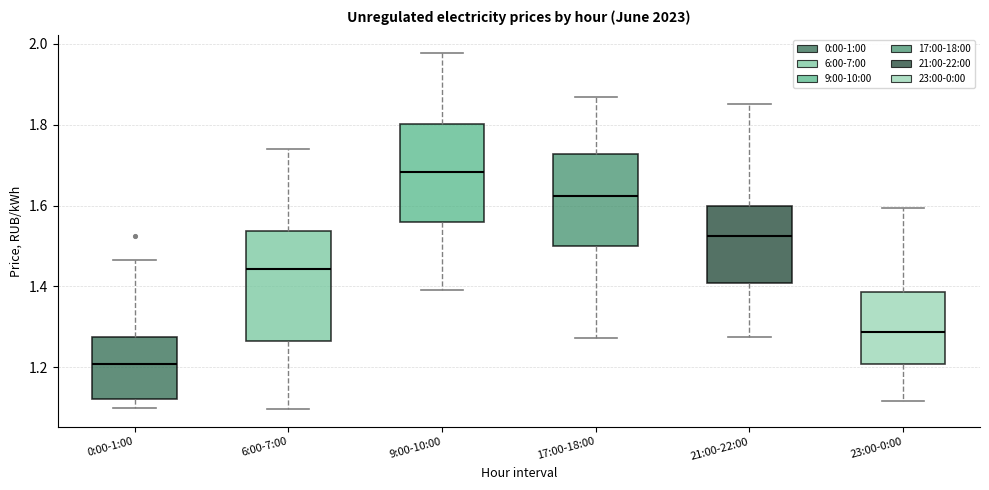

Which box is the tallest, from its lower edge to its upper edge?

6:00-7:00